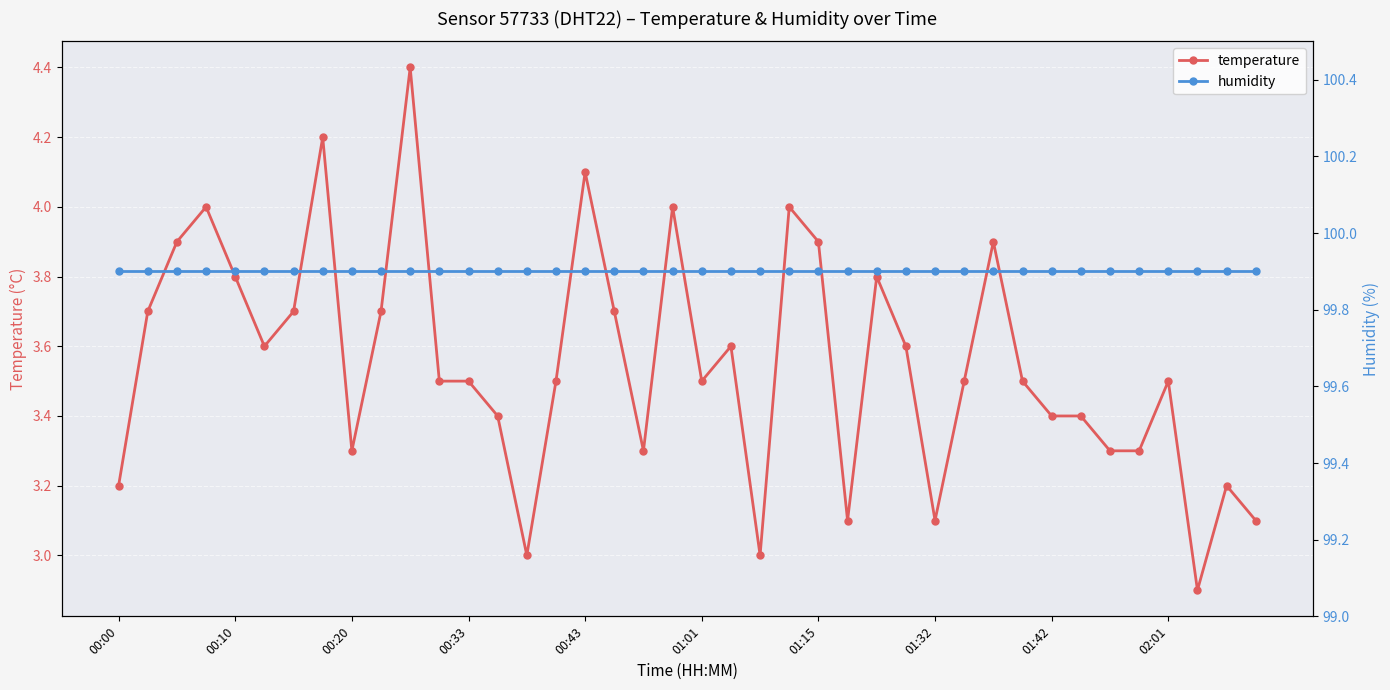

True or false: temperature has more than 0 interior local peaks.

True